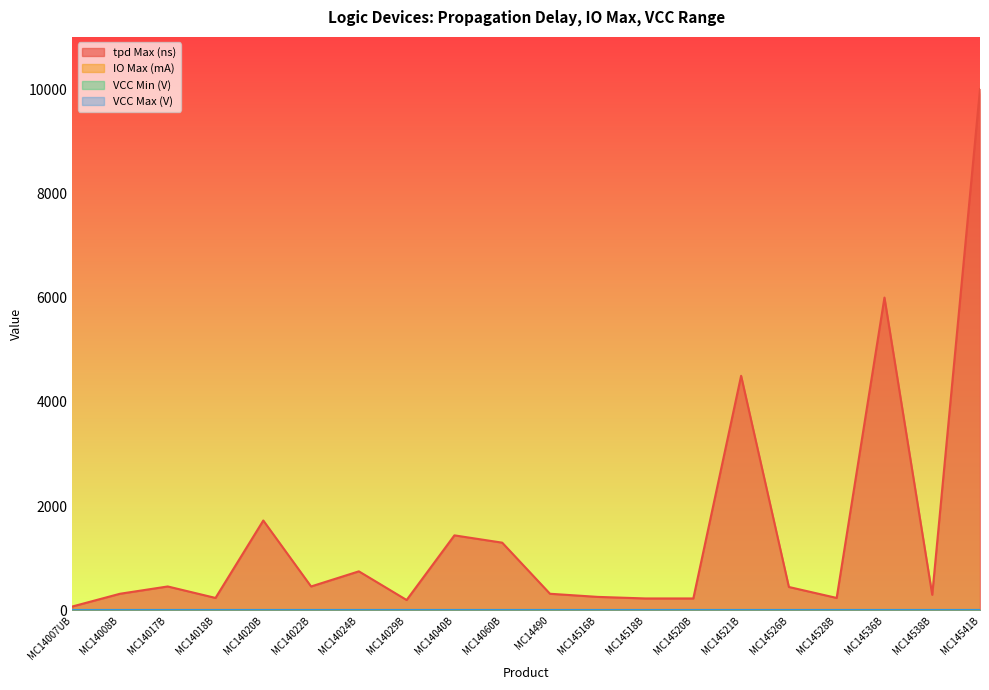

What is the label of the 12th point from the right?

MC14040B